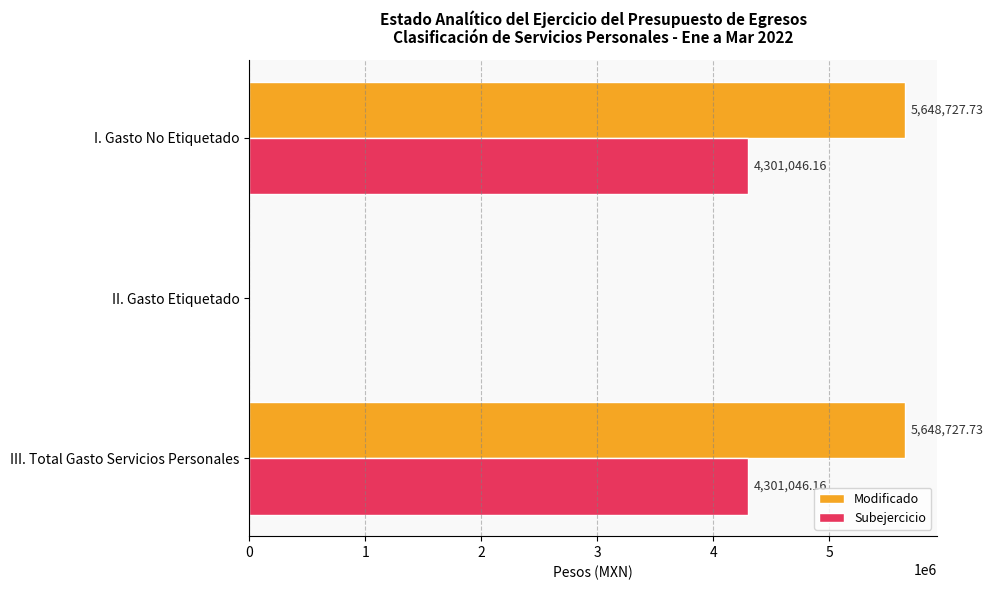

What is the total value across all series at III. Total Gasto Servicios Personales?

9949773.9